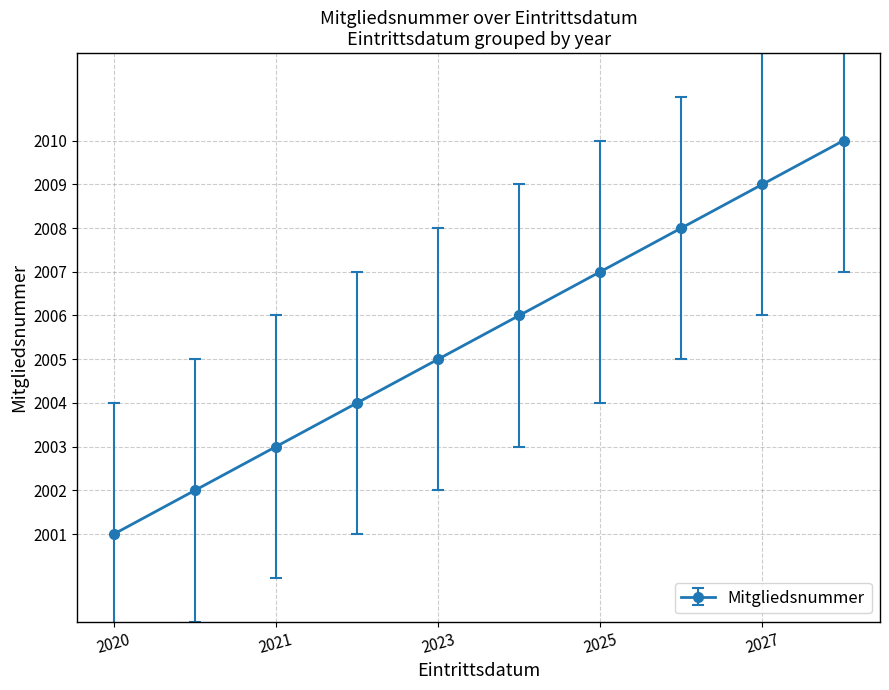

What is the average value?

2006